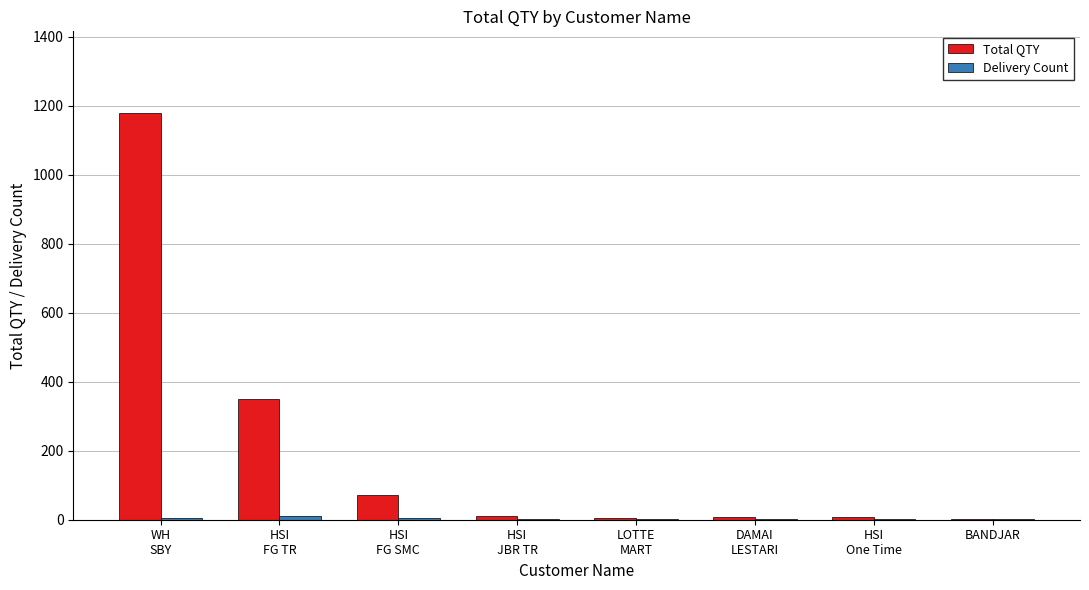

Which series has the largest total across all categories?

Total QTY